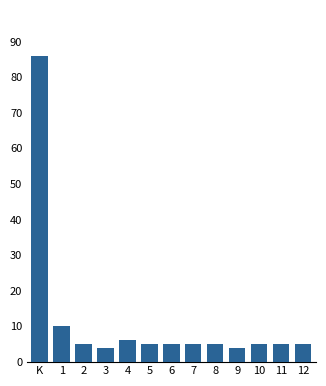

Reading left to right, extract all data points from this chart.

86	10	5	4	6	5	5	5	5	4	5	5	5